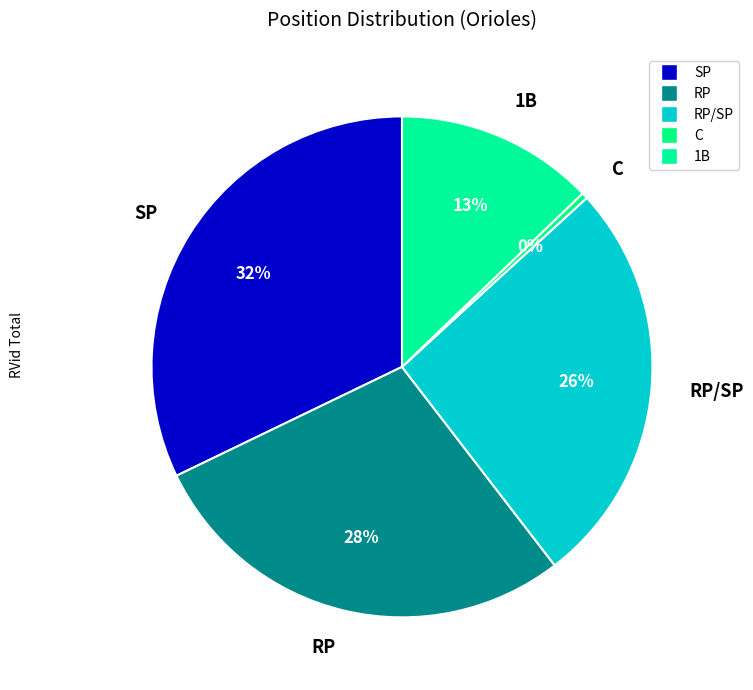

To the nearest percent, what portion does RP represent?

28%